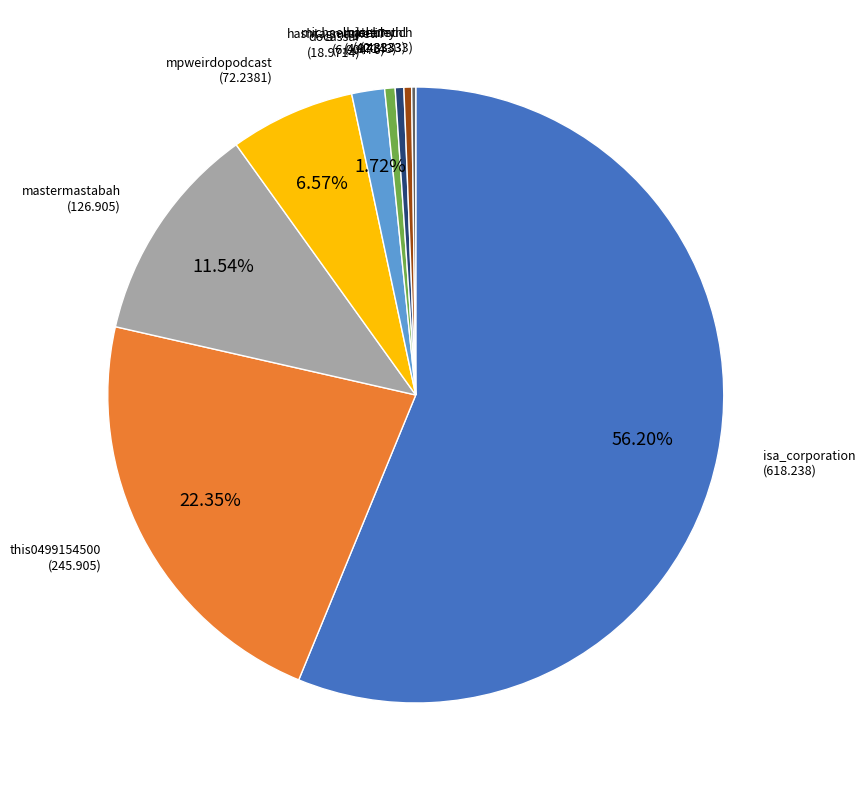

Which category has the biggest portion of the pie?

isa_corporation